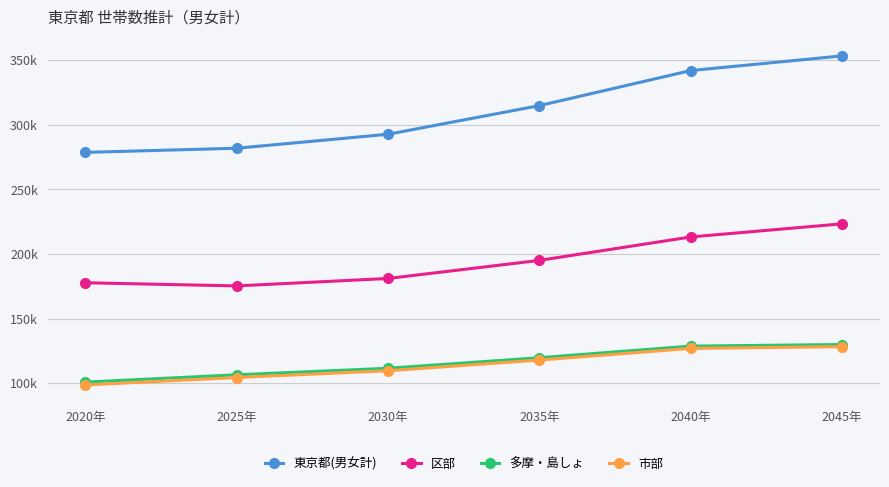

Which category has the lowest value in the 多摩・島しょ series?

2020年